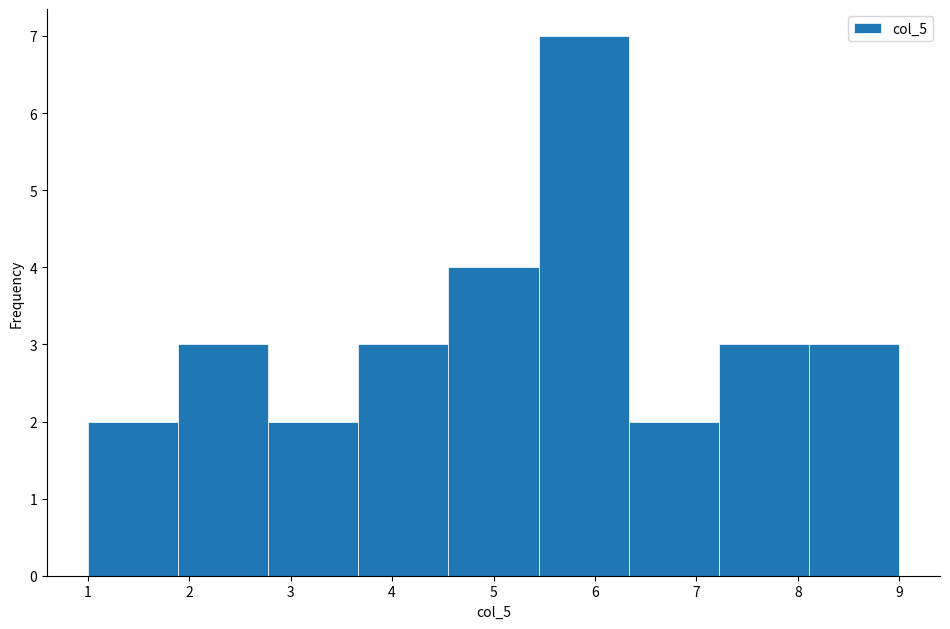

Reading left to right, transcribe this chart: for each bar, give the range it covers on the x-axis and its height. Neither the bar edges nor the heights are printed on the chart, so give them approximately, as read against the axes.

1.0 to 1.9: 2
1.9 to 2.8: 3
2.8 to 3.7: 2
3.7 to 4.6: 3
4.6 to 5.4: 4
5.4 to 6.3: 7
6.3 to 7.2: 2
7.2 to 8.1: 3
8.1 to 9.0: 3